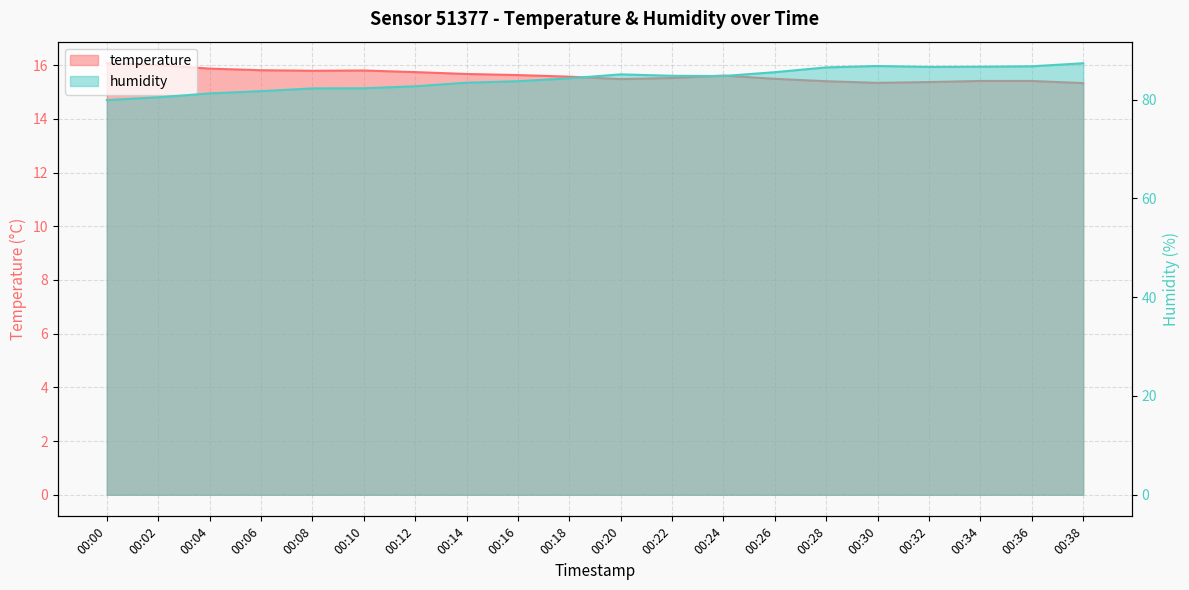

True or false: temperature and humidity intersect in this chart.

False